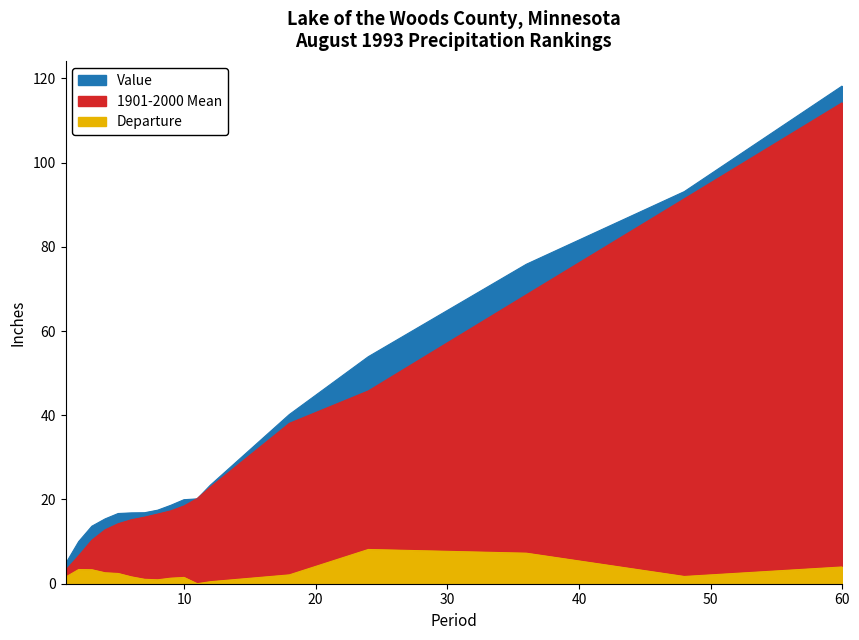

What is the difference between the second highest and minimum values in the Departure series?

7.2